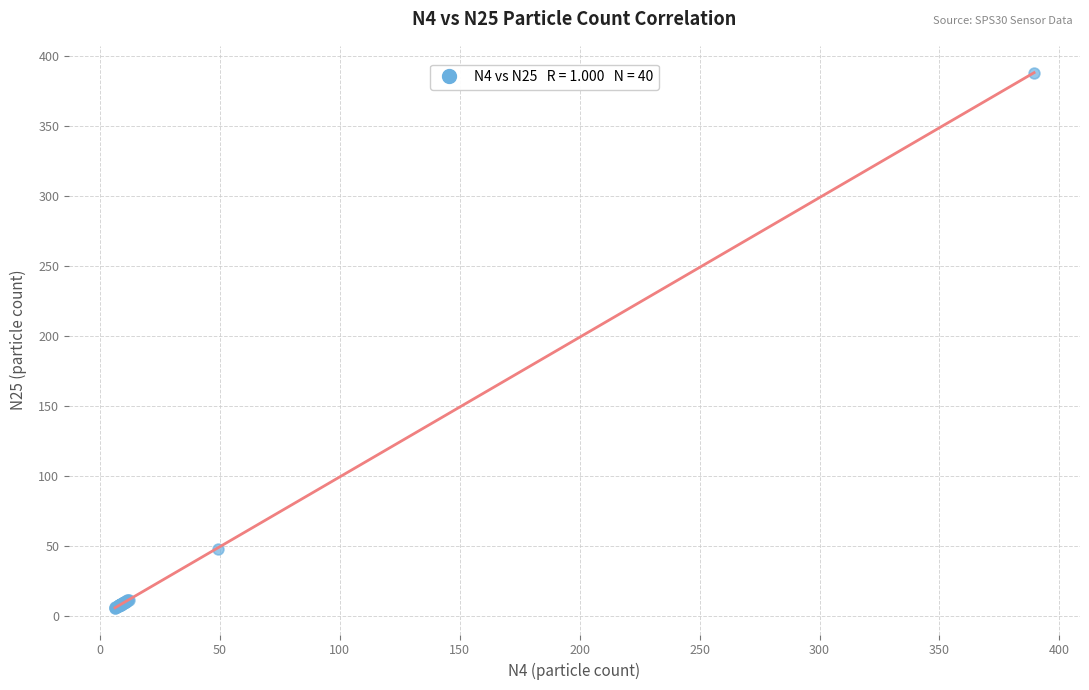

What Y value in the scatter plot is closest to 197?

48.4